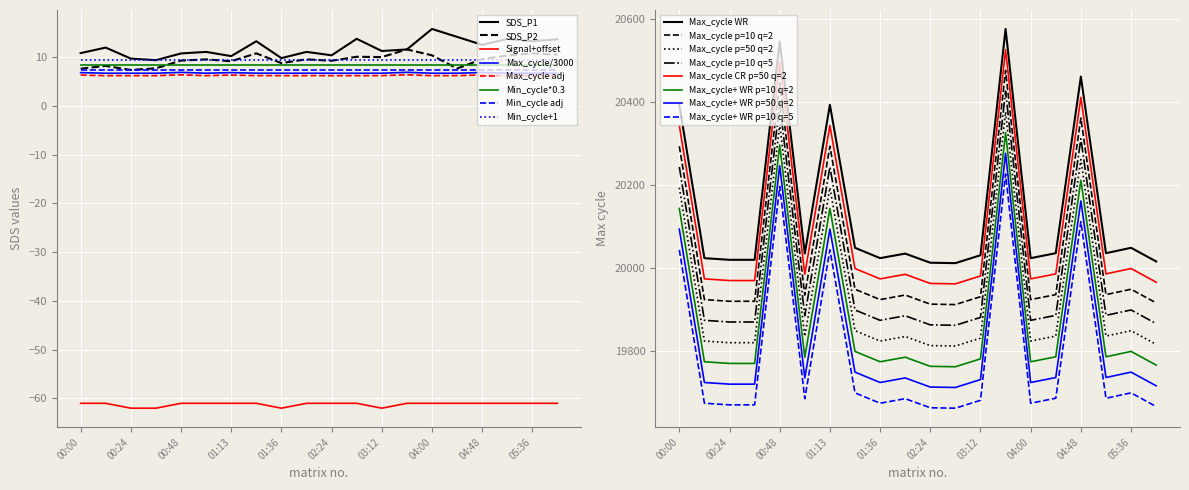

The SDS_P2 series shows 5.4 at 02:48. True or false?

False